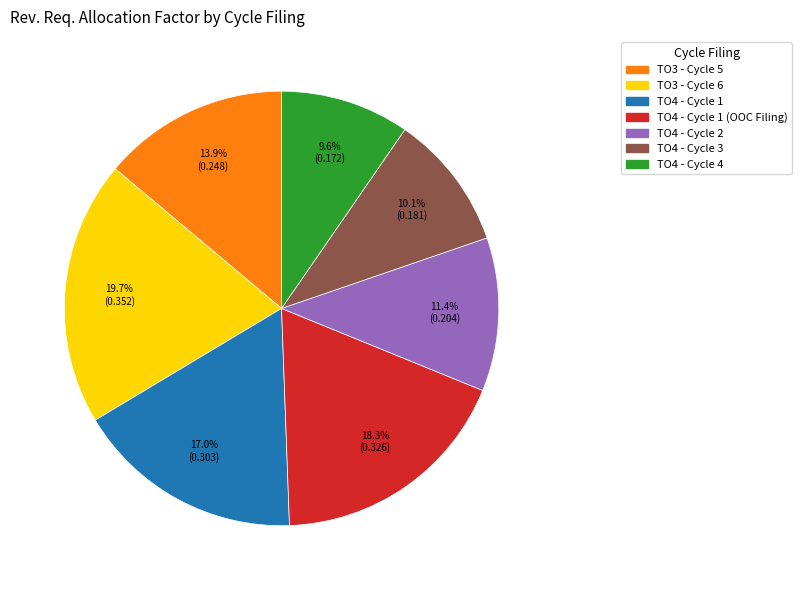

Count the number of slices in the pie.

7